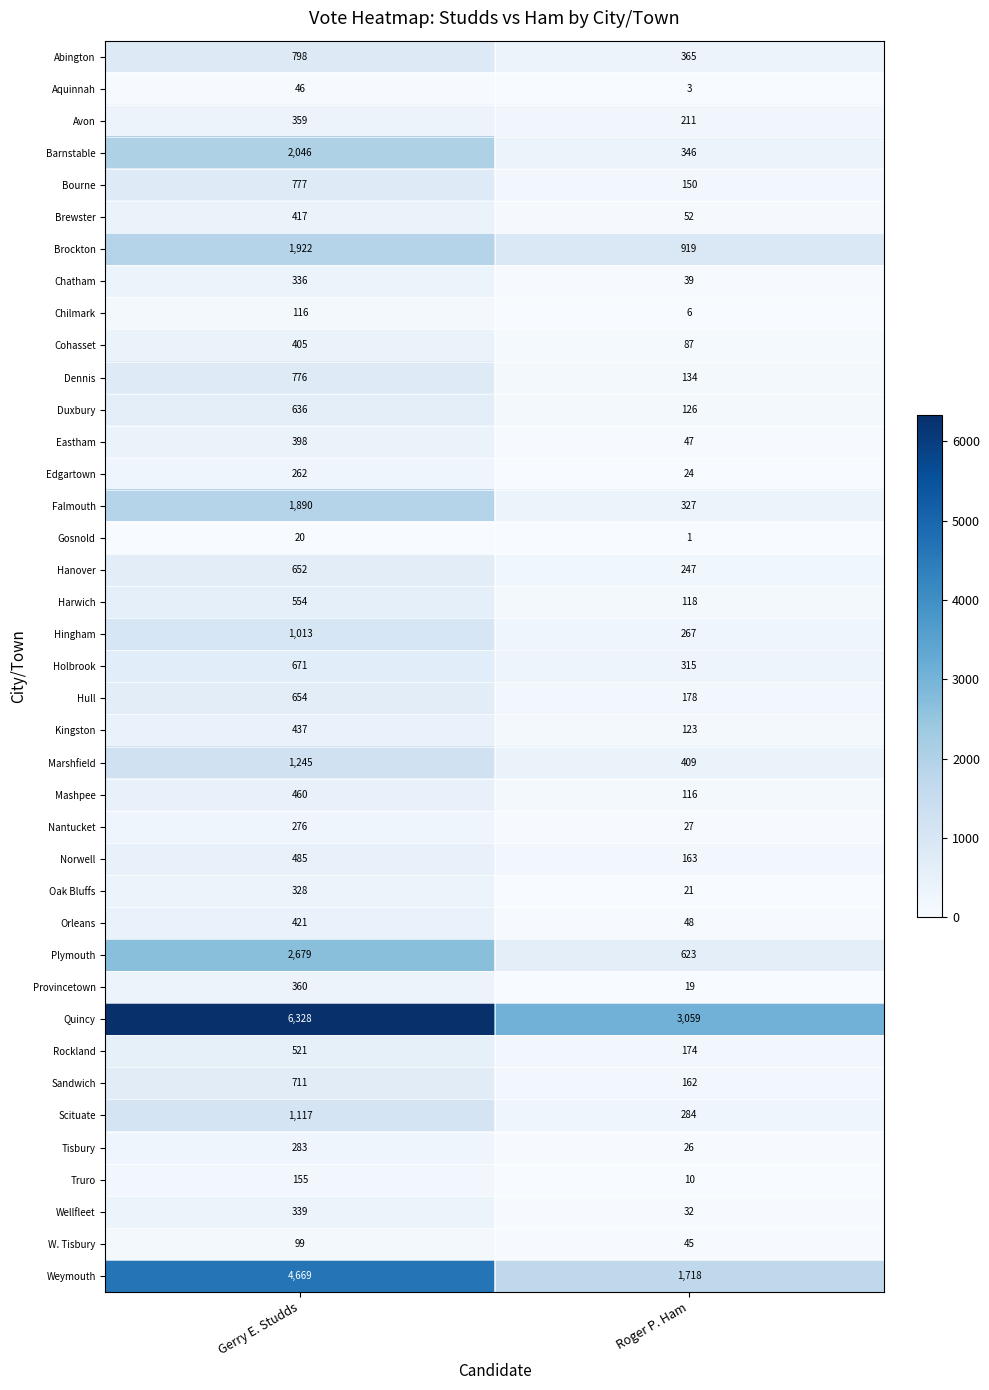

Is it true that Falmouth equals 3067 at Gerry E. Studds?

False